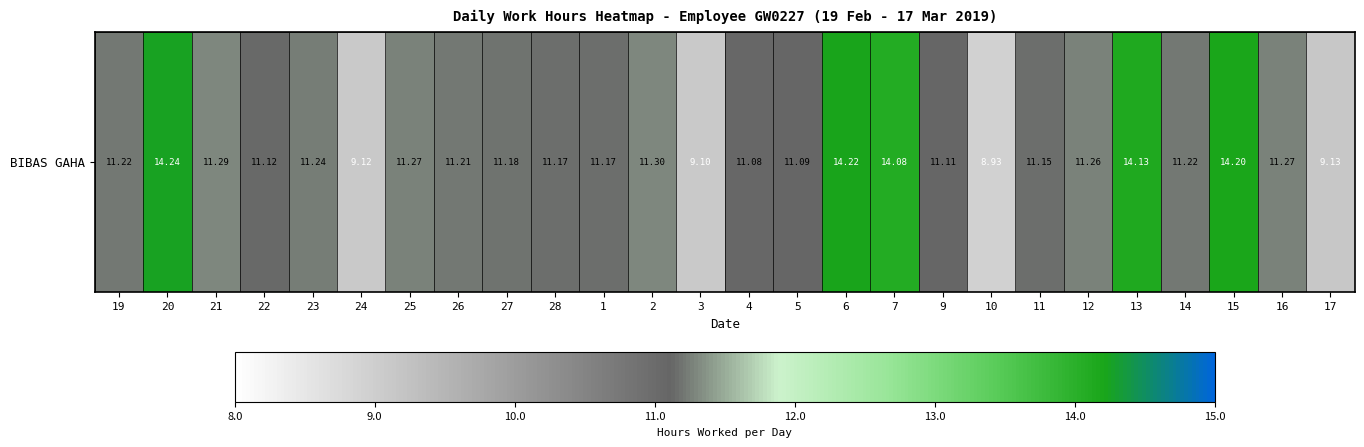

How many data points are above 11?

22